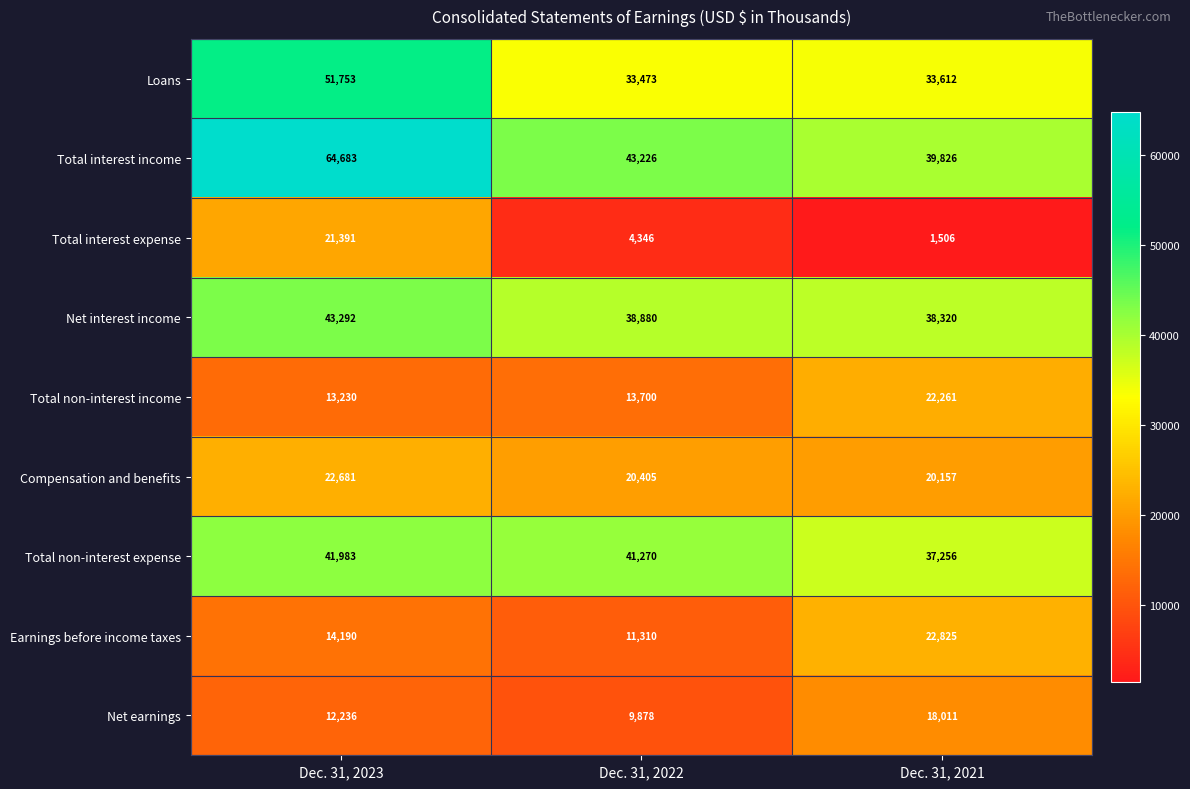

What is the sum of the Compensation and benefits values at Dec. 31, 2022 and Dec. 31, 2021?

40562